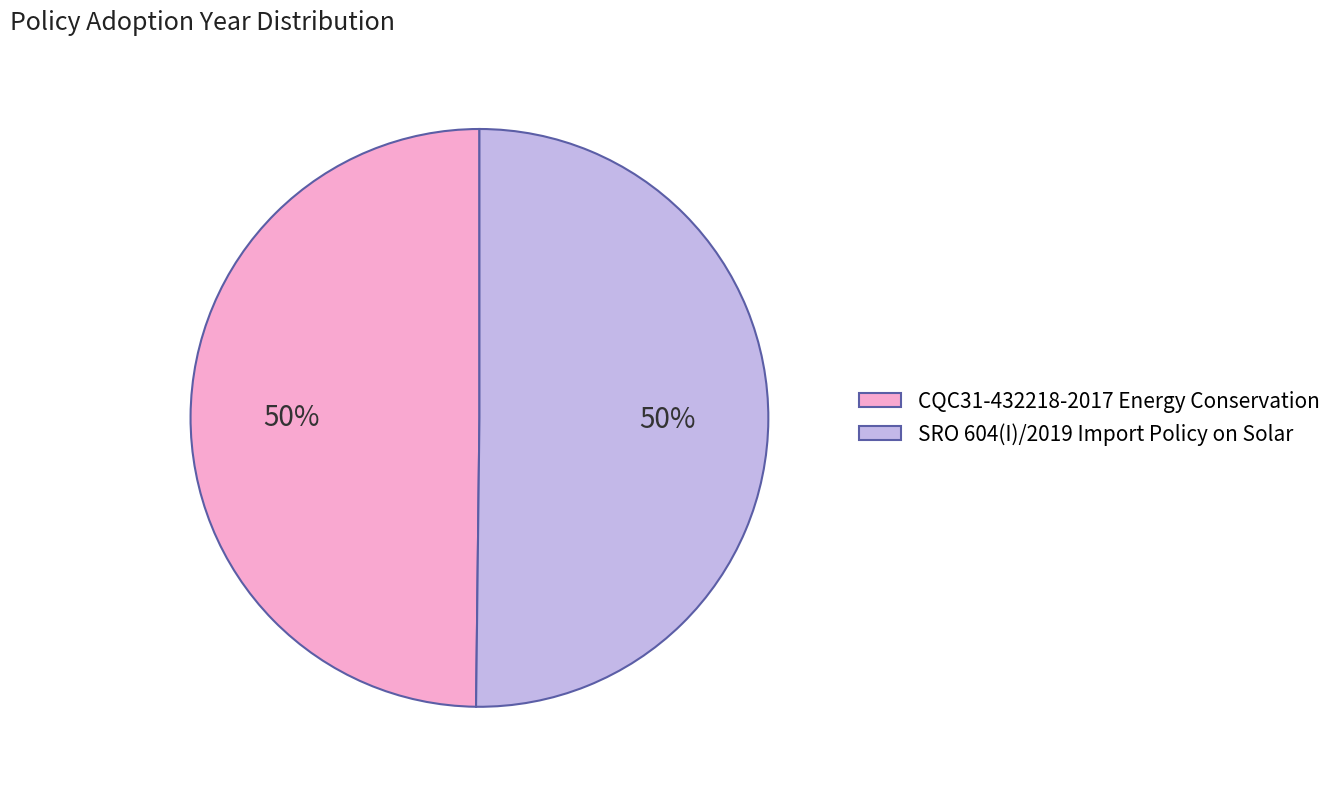

How many slices are in this pie chart?

2